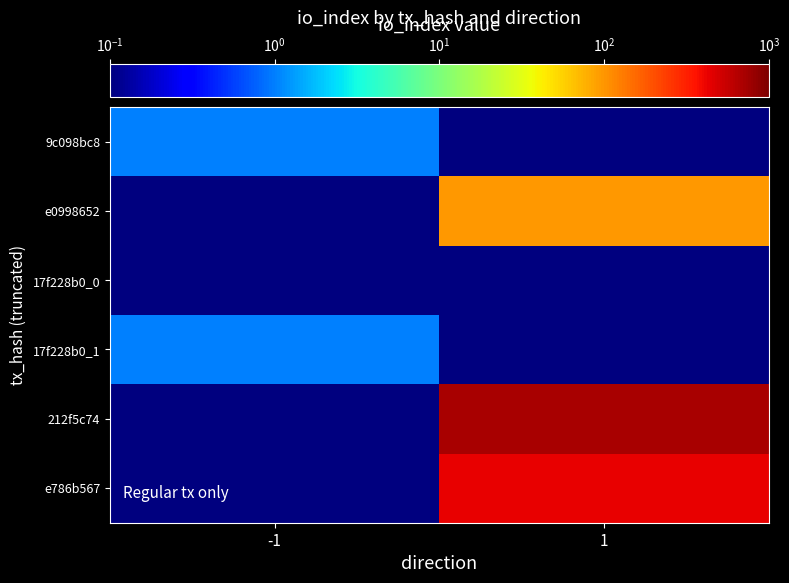

Rank the series at 1 from highest to lowest value.

212f5c74, e786b567, e0998652, 9c098bc8, 17f228b0_0, 17f228b0_1